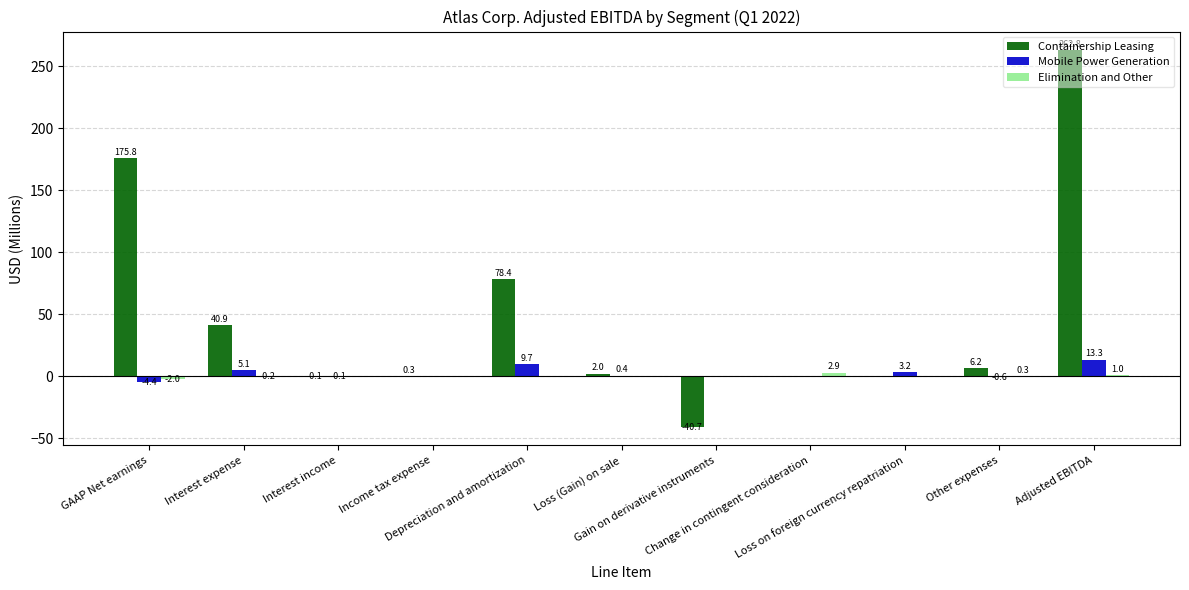

What is the highest value of the Containership Leasing series?

262.8